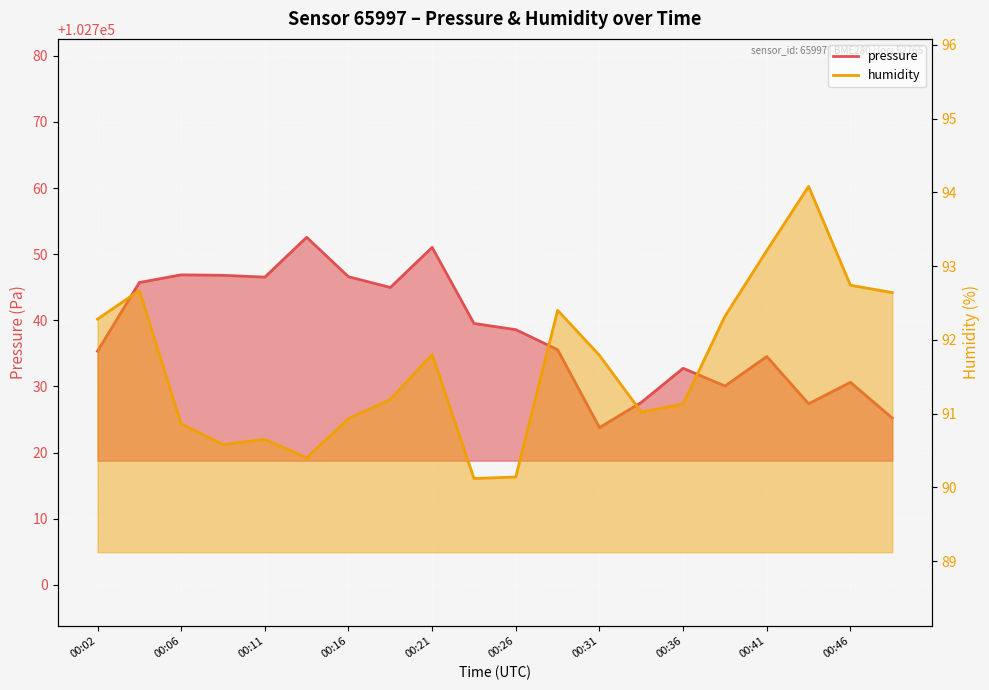

At which category does the chart reach its minimum across all series?

00:23